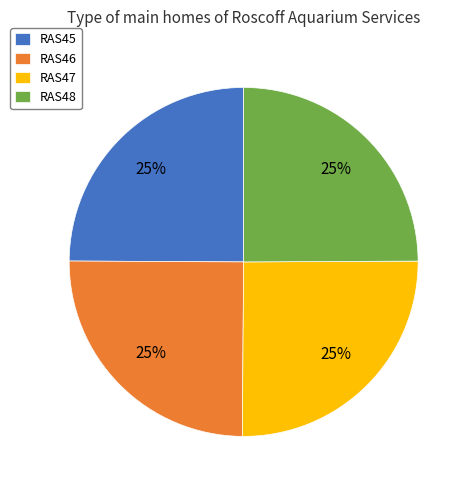

True or false: RAS48 accounts for 25% of the total.

True